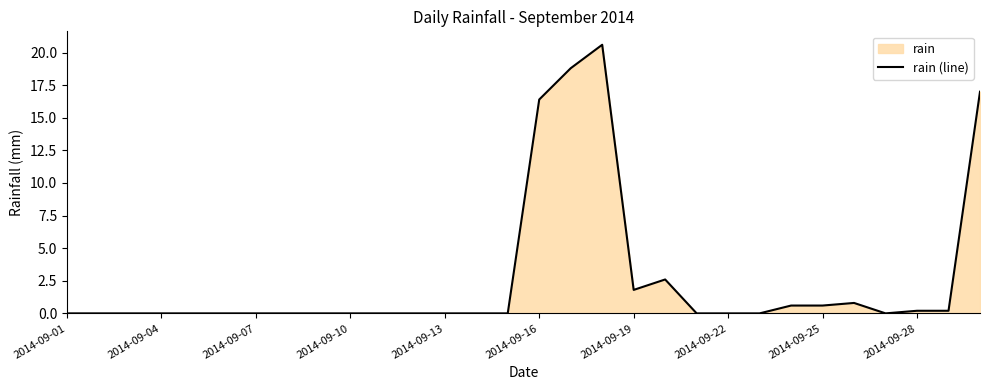

True or false: the data shows -9.9 at 22.

False